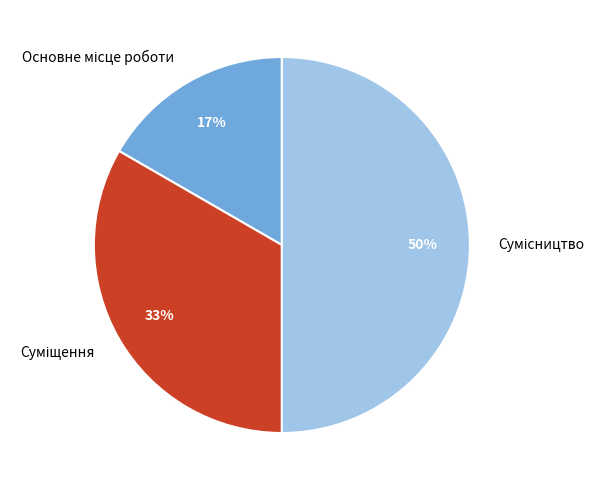

To the nearest percent, what is the average slice percentage?

33%